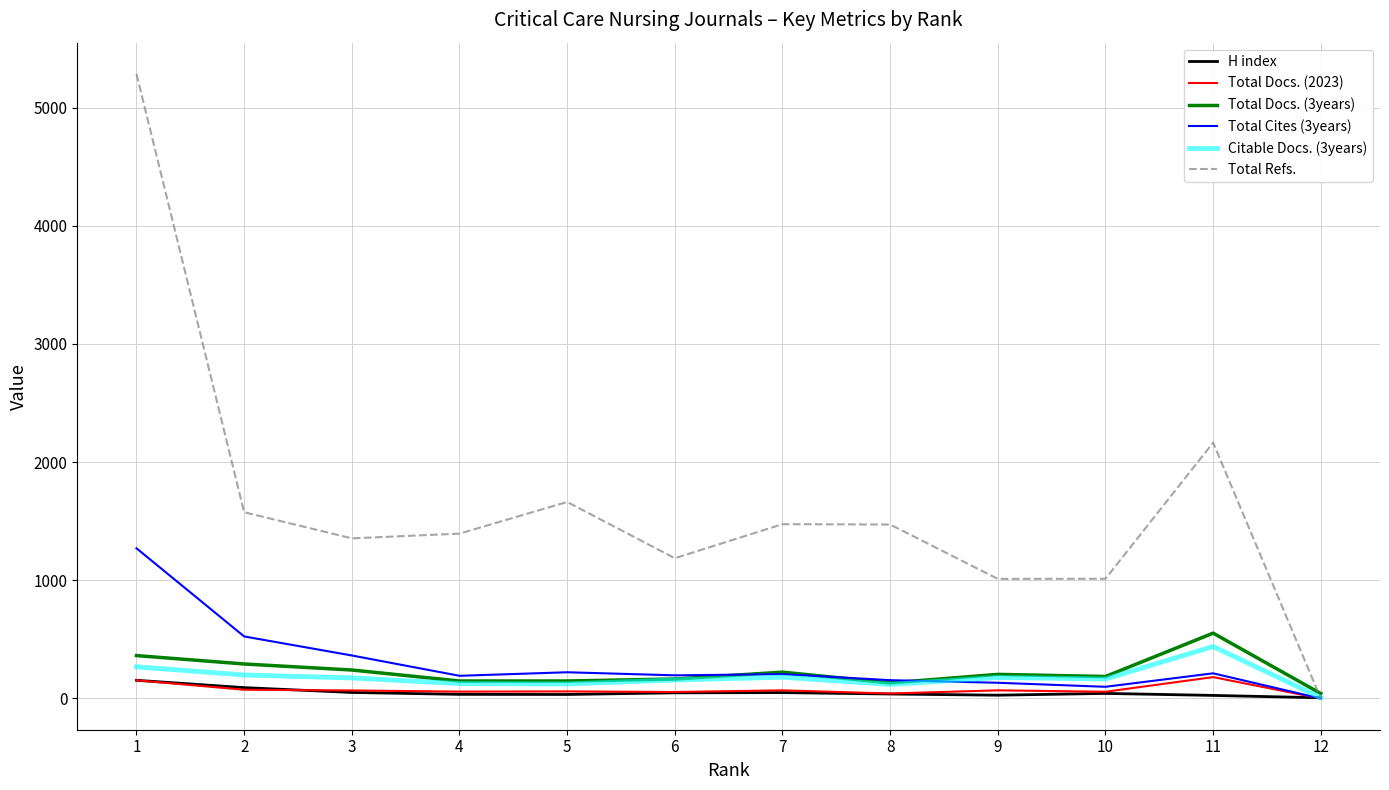

The value of Total Docs. (3years) at 7 is 223. True or false?

True